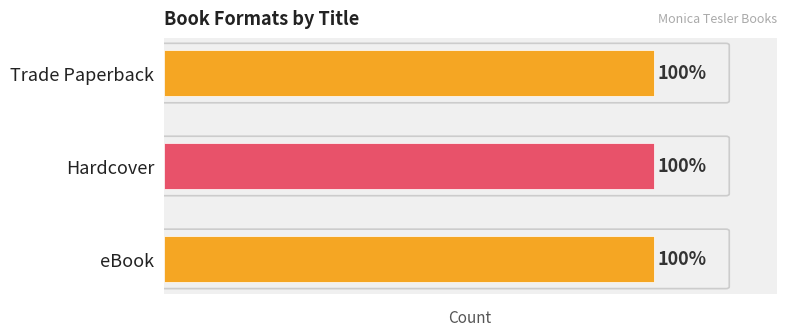

How many data points does each series have?

3